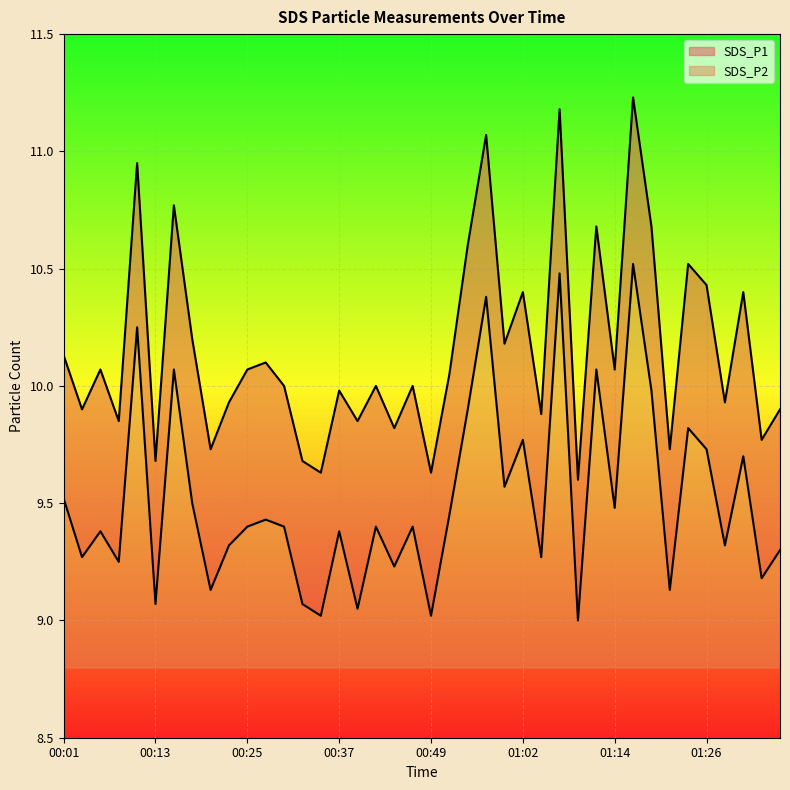

True or false: SDS_P2 and SDS_P1 cross at least once.

False